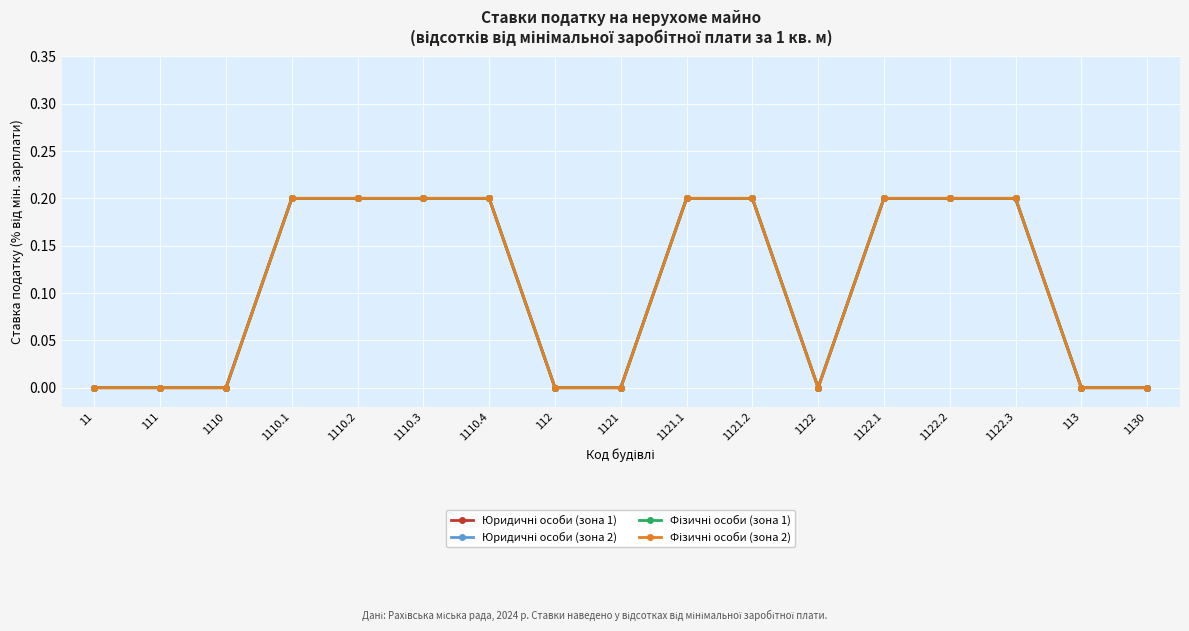

What is the average value of the Фізичні особи (зона 2) series?

0.1